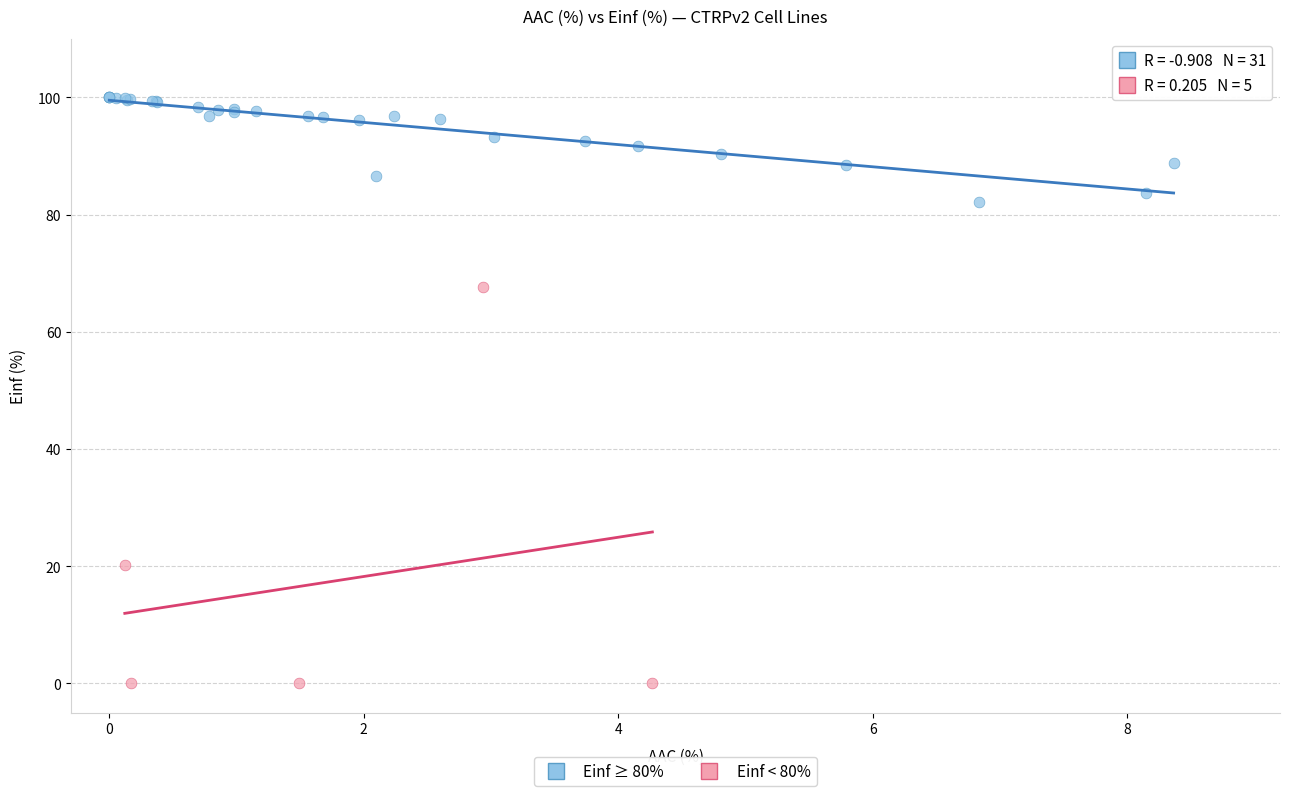

Which series reaches the minimum Y coordinate?

Einf < 80%